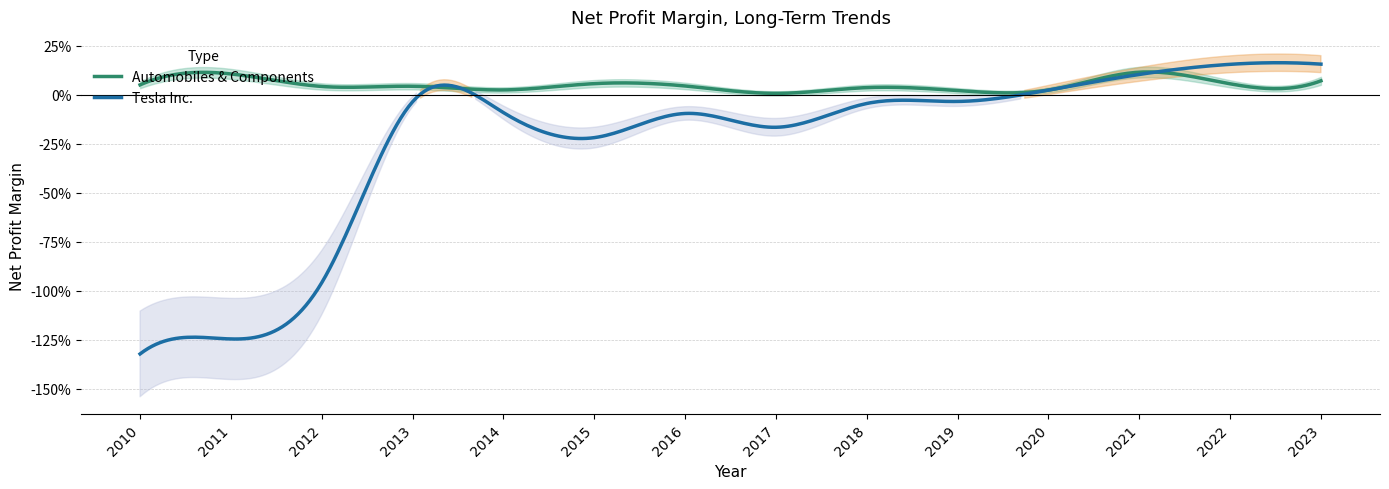

Rank the series by their maximum value, from lowest to highest.

Automobiles & Components, Tesla Inc.